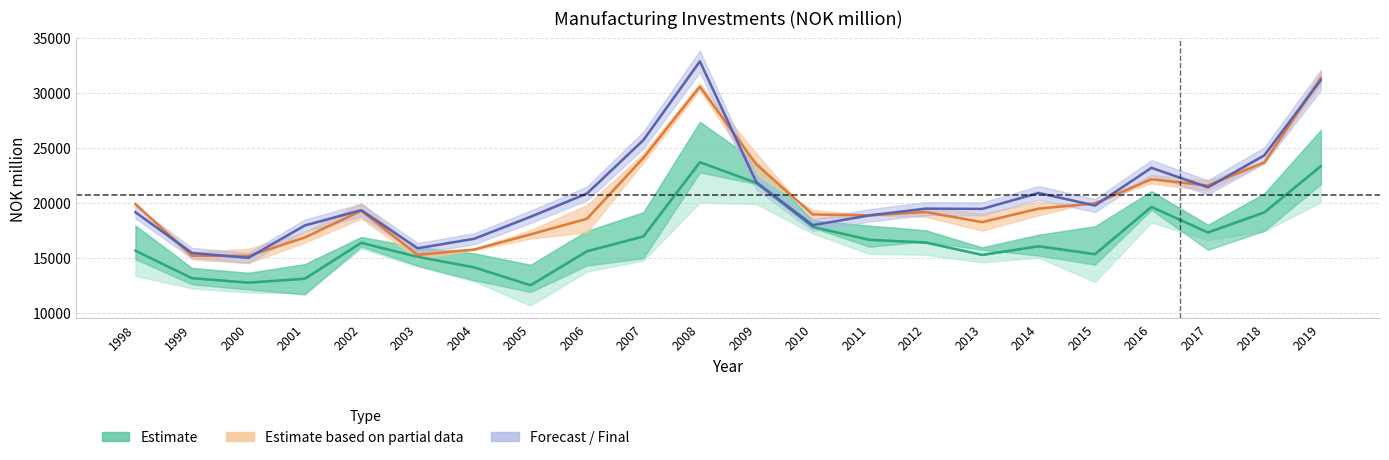

What is the sum of the values at 2007 and 2002?

33297.5